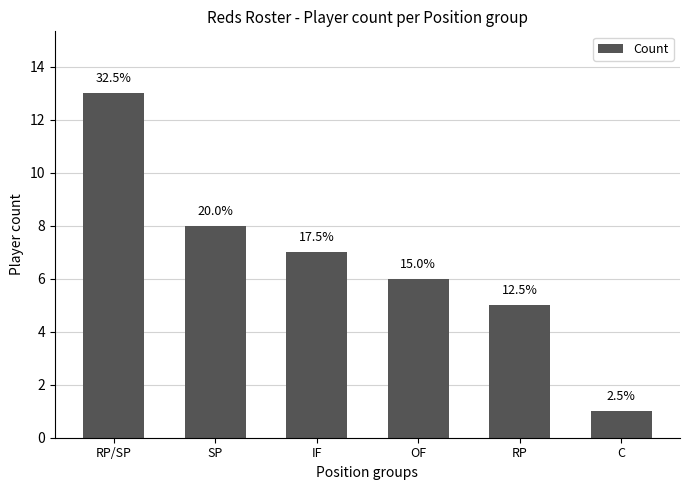

Are the bars horizontal?

No